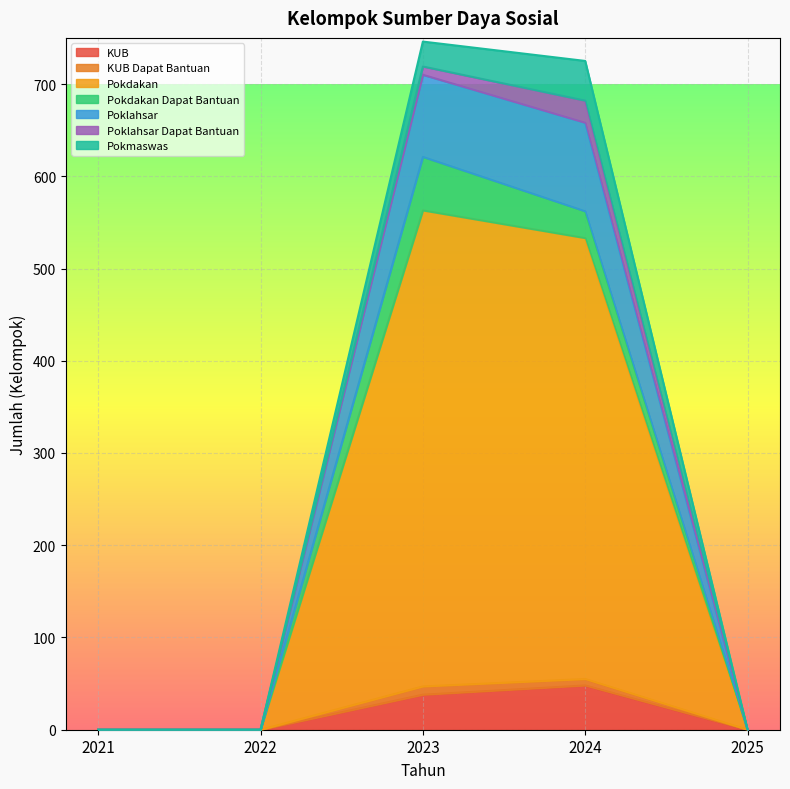

True or false: KUB has a value of 0 at 2021.

True